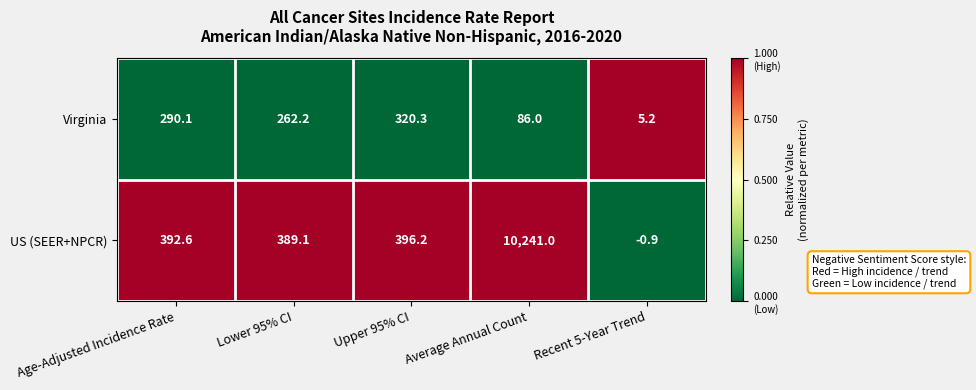

How many data points does each series have?

5